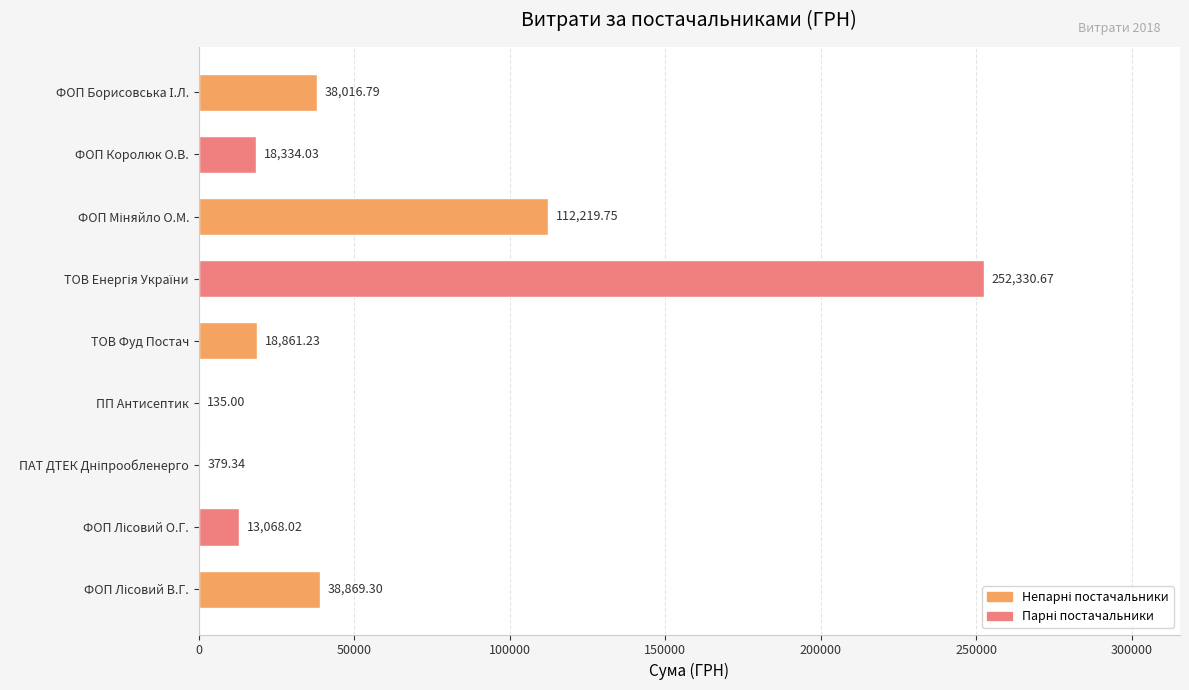

What is the sum of all values?

492214.1